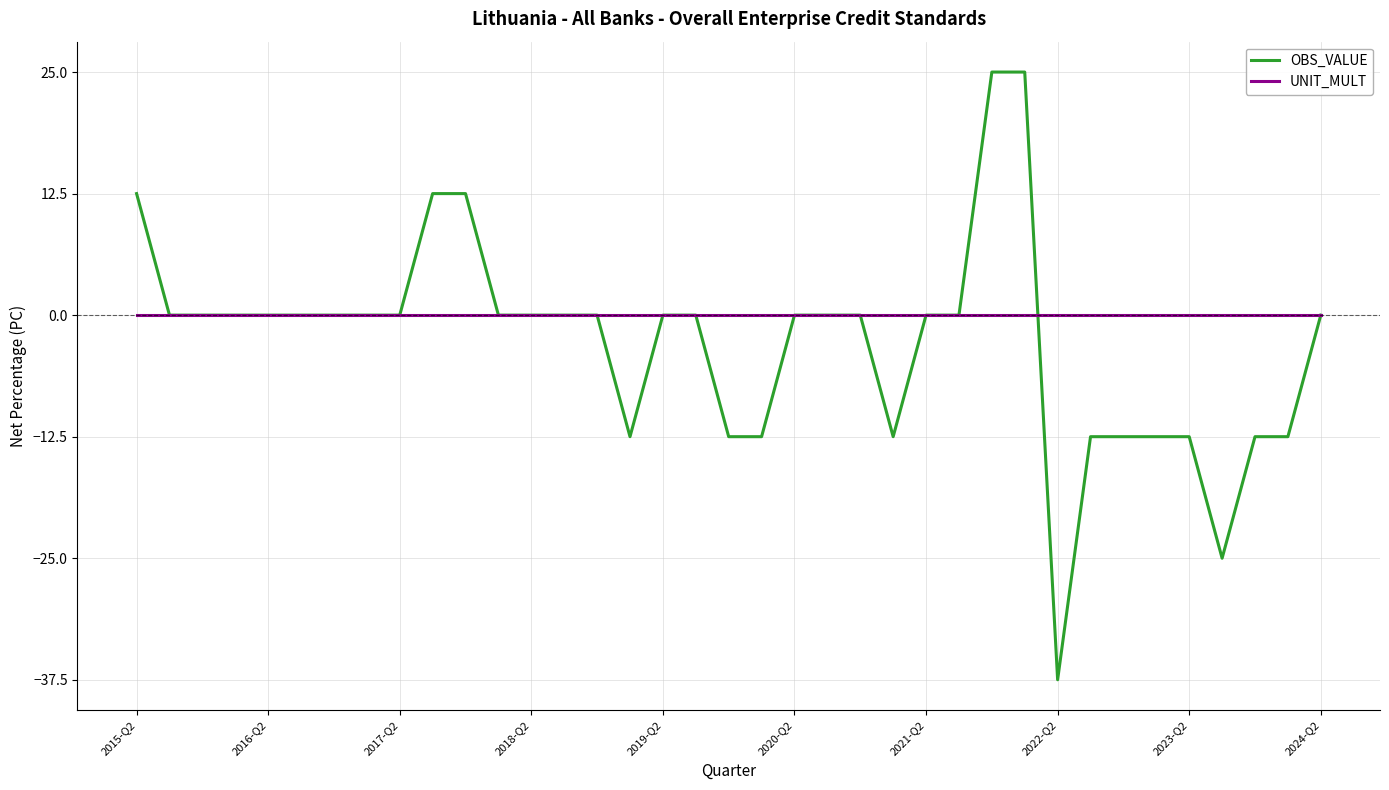

Which series has the widest spread of values?

OBS_VALUE